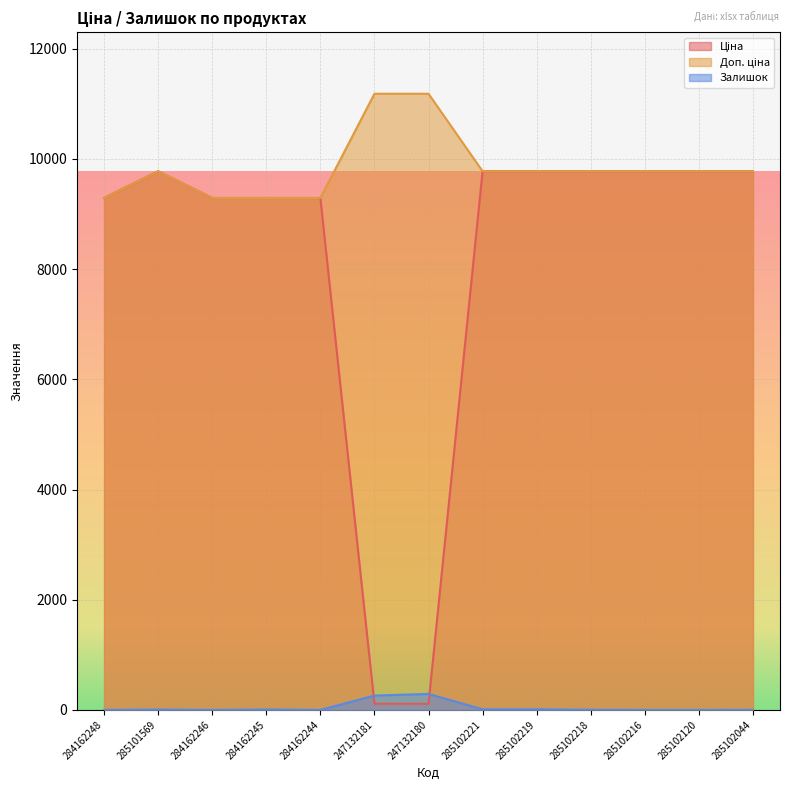

What are all the series names shown in the legend?

Ціна, Доп. ціна, Залишок